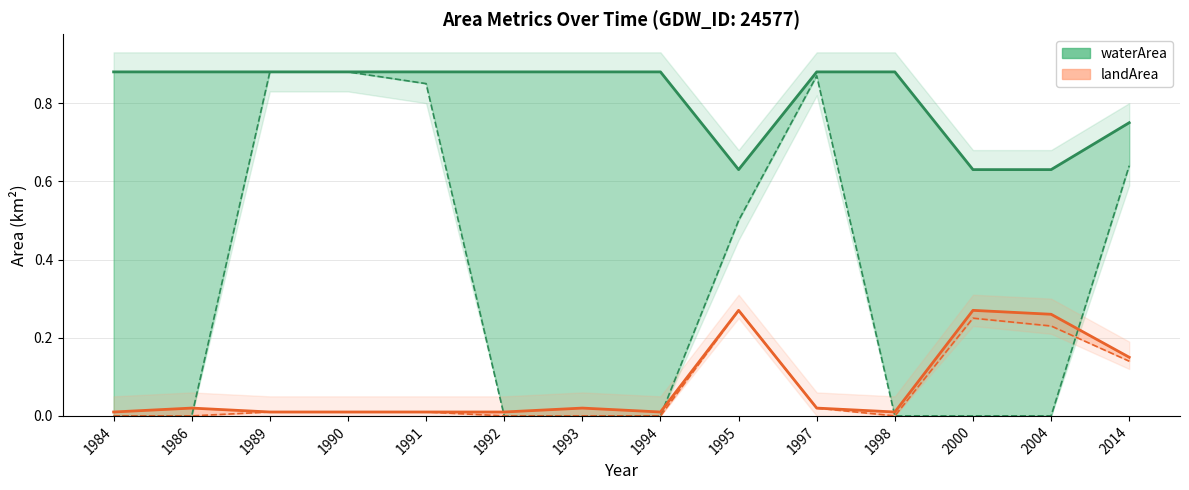

What is the value of the waterArea point at the 14th from the left?

0.8